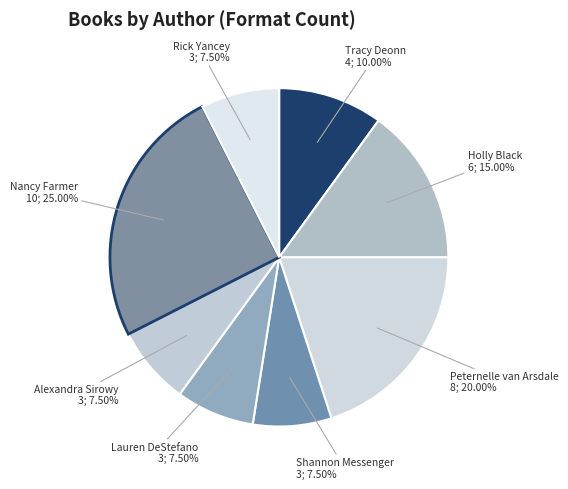

How many slices are in this pie chart?

8